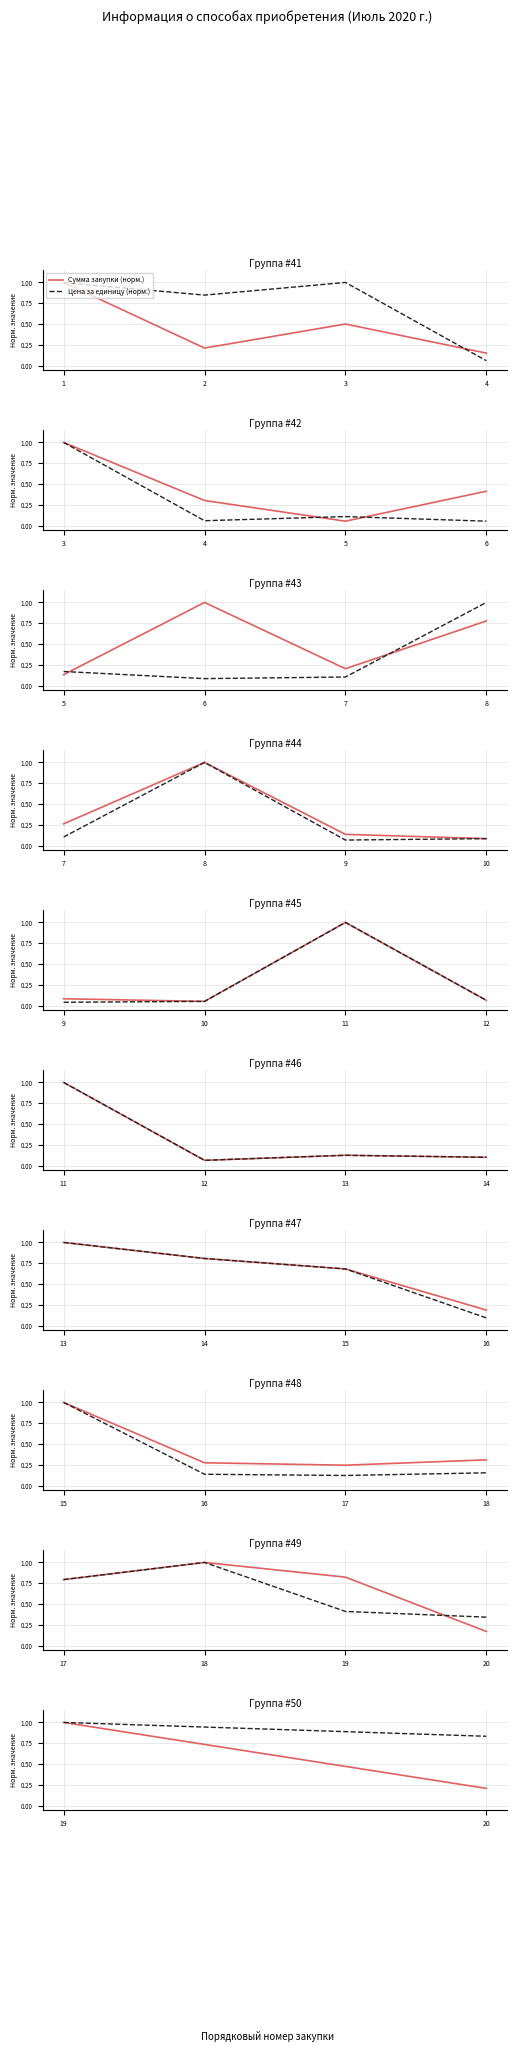

What is the difference between the highest and lowest values at 20?

0.6